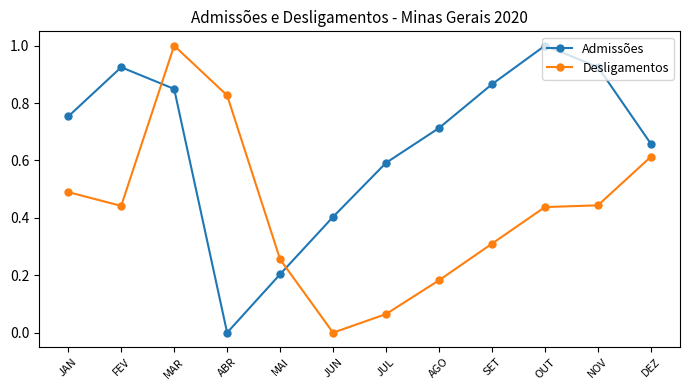

Where do Desligamentos and Admissões first cross each other?

FEV and MAR